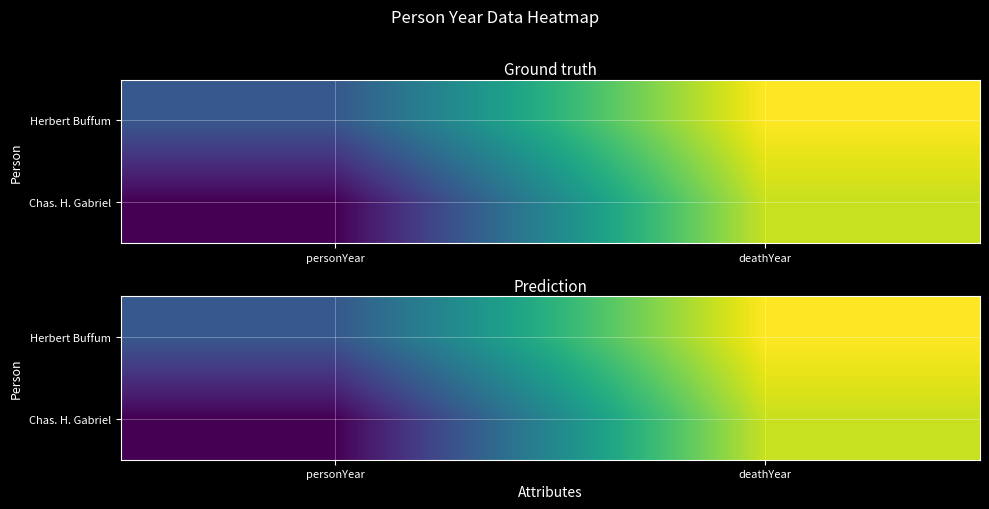

What is the greatest value displayed?

1939